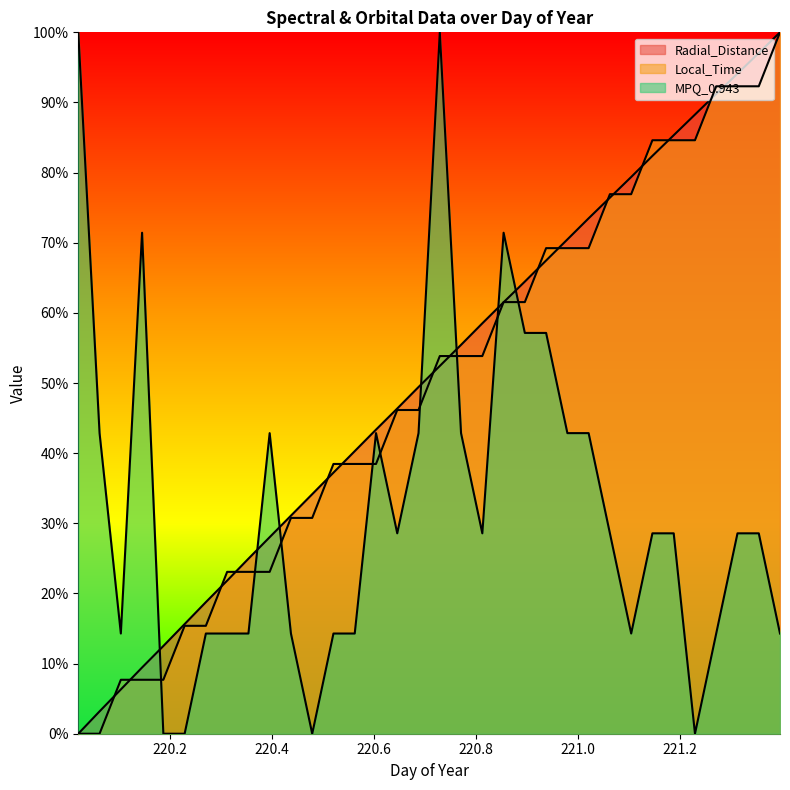

Which series changed the most between 220.1875 and 221.3542?

Local_Time